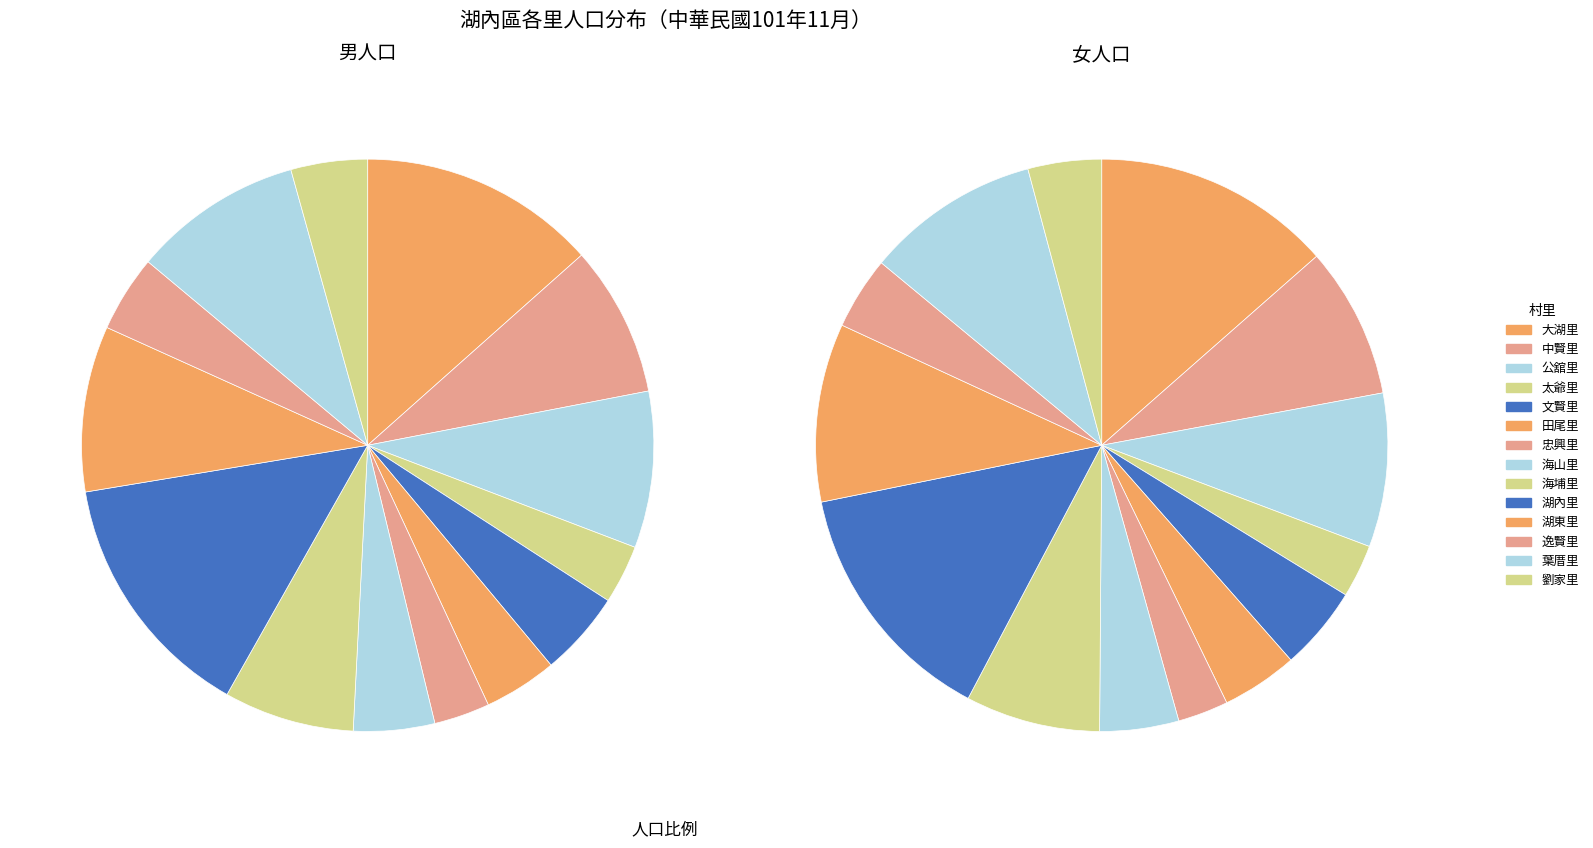

What is the spread (max minus min) of values at 海埔里?

27